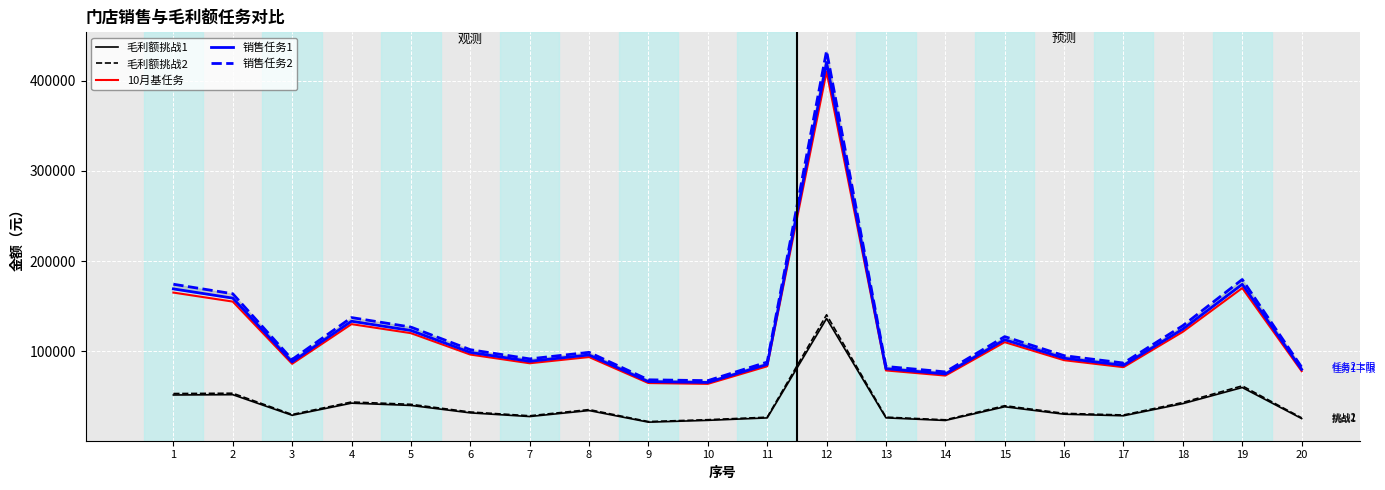

What is the spread (max minus min) of values at 10?

44009.4